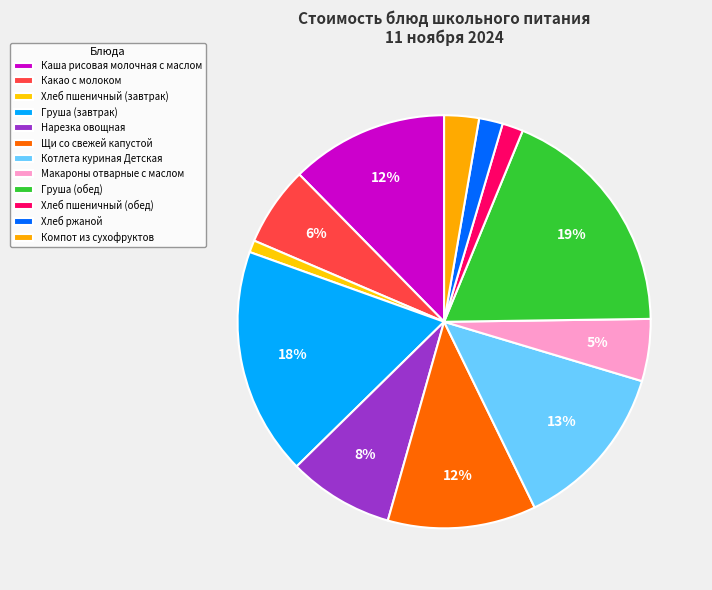

Which has a higher value, Хлеб пшеничный (обед) or Груша (завтрак)?

Груша (завтрак)